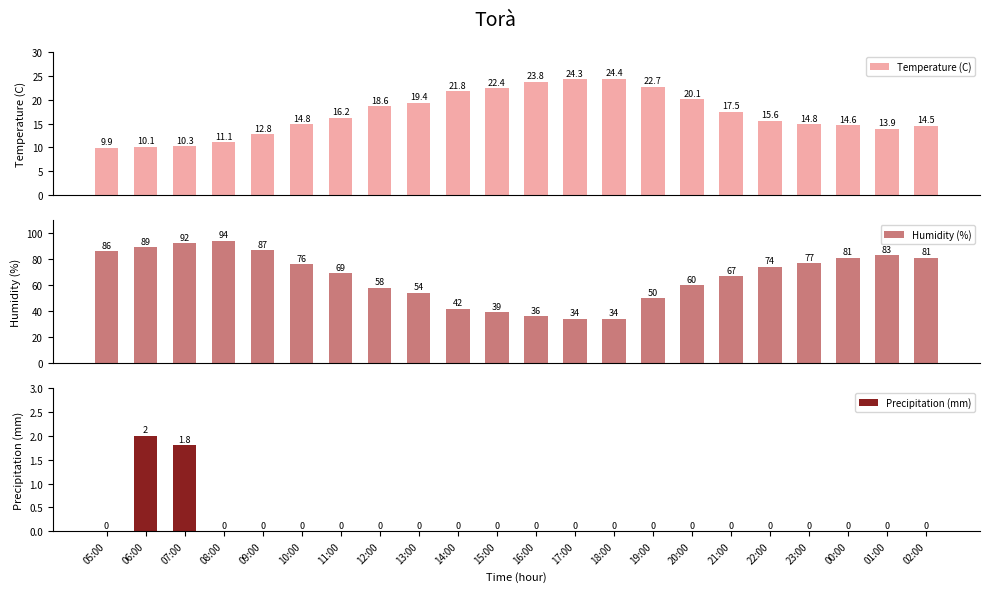

What is the label of the 8th bar from the left?

12:00